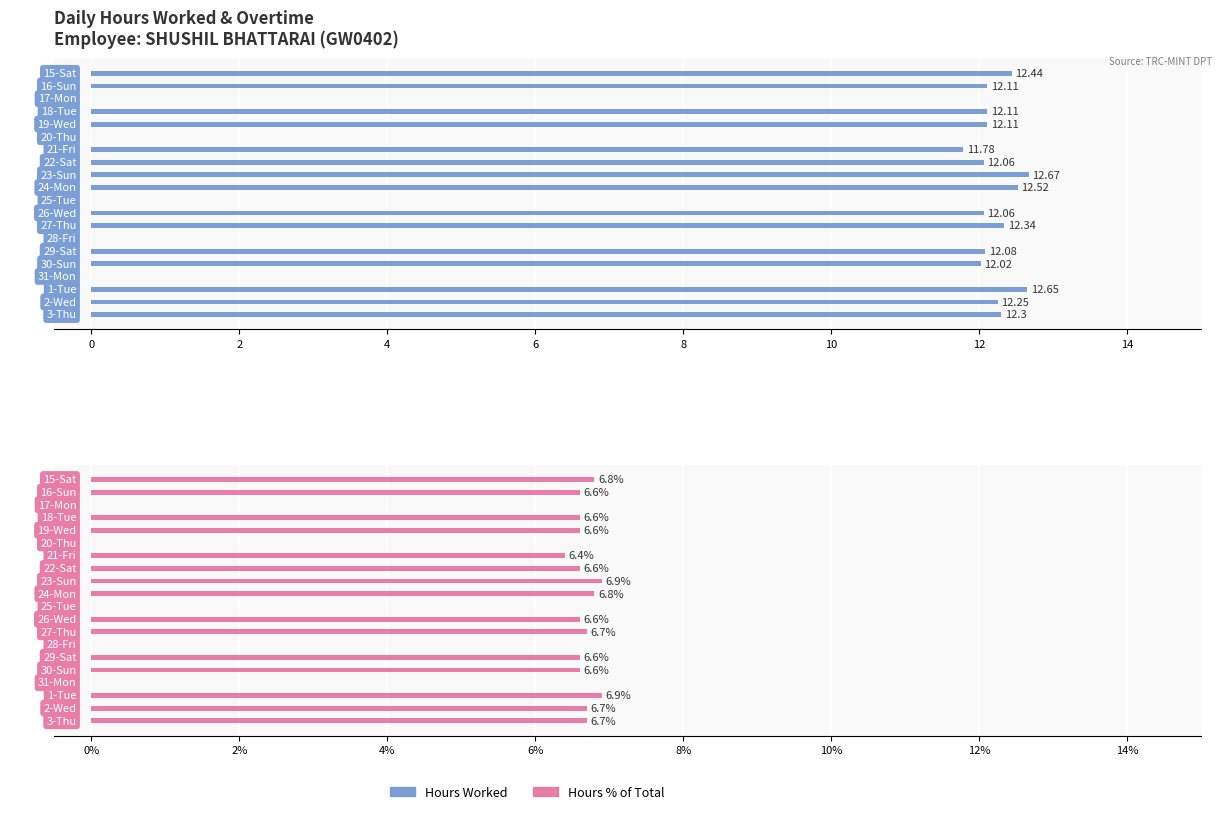

Rank the series at 29-Sat from highest to lowest value.

Hours Worked, Hours %